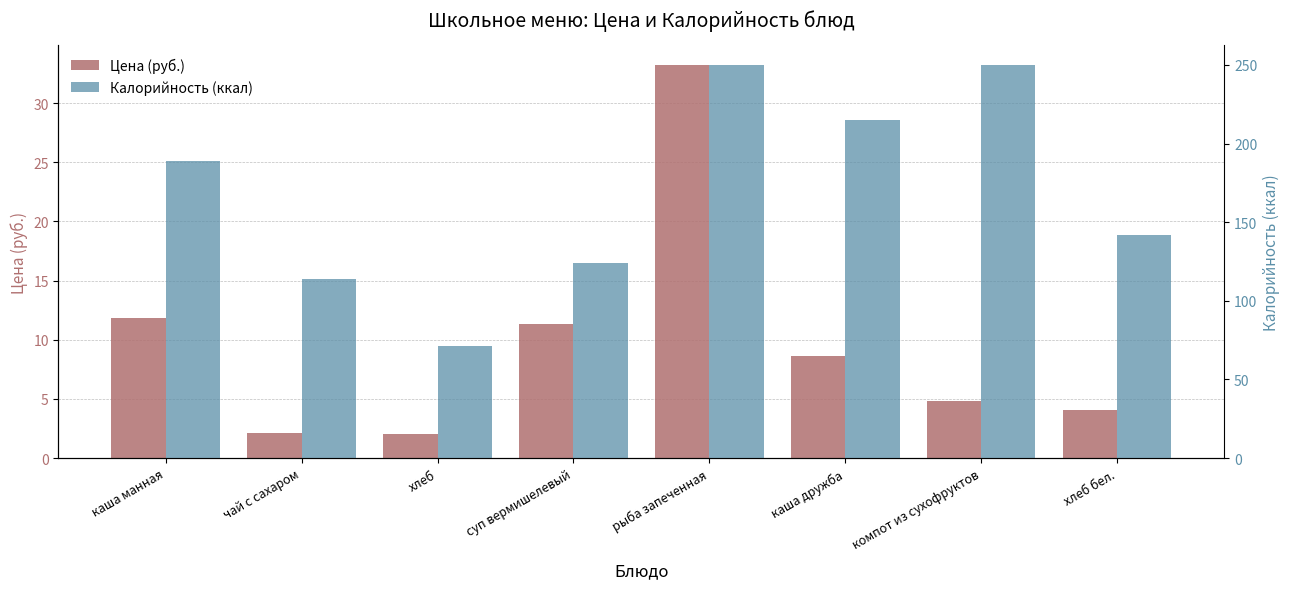

What is the total value across all series at чай с сахаром?

116.1